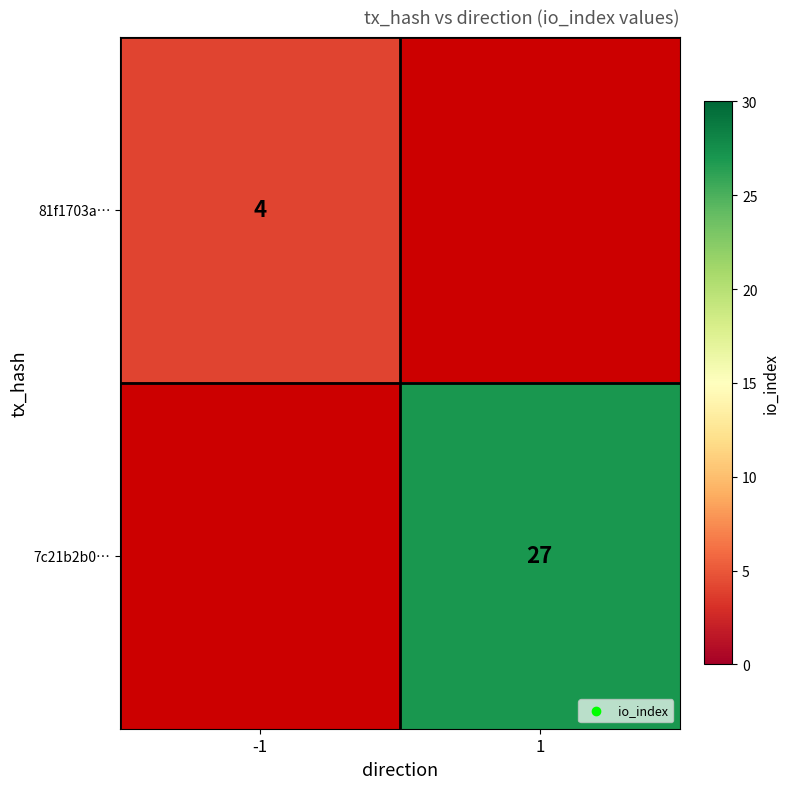

The value of 7c21b2b0… at 1 is 27. True or false?

True